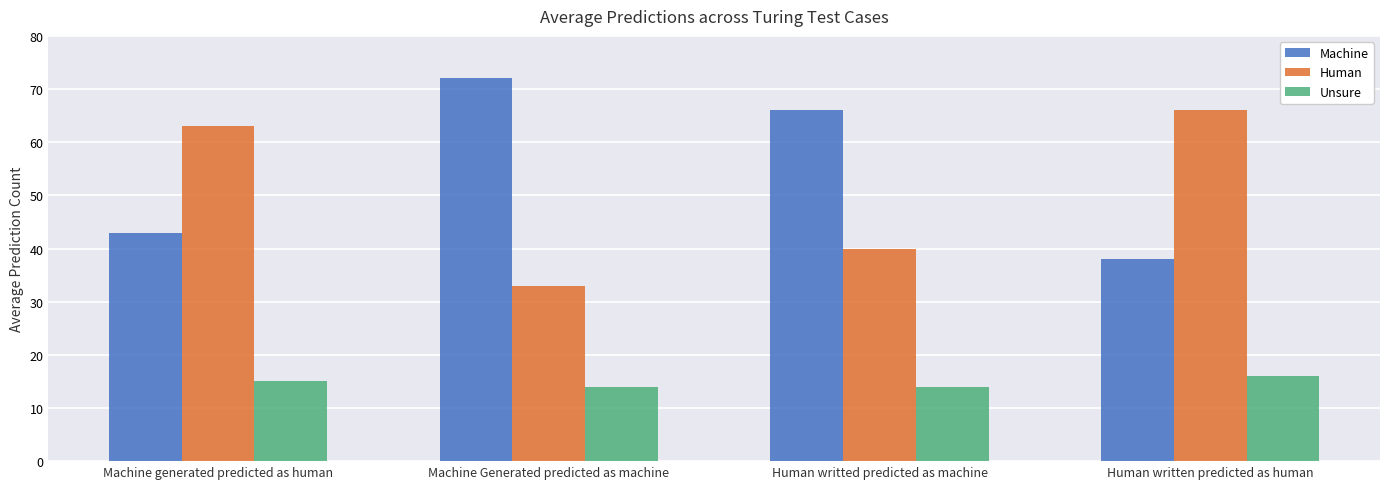

Which category has the highest value across all series?

Machine Generated predicted as machine